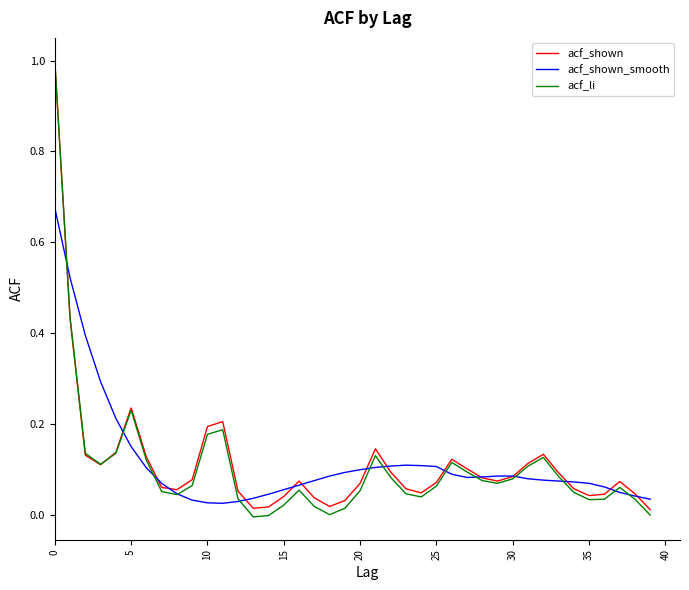

True or false: acf_shown has more than 0 points higher than both neighbors.

True